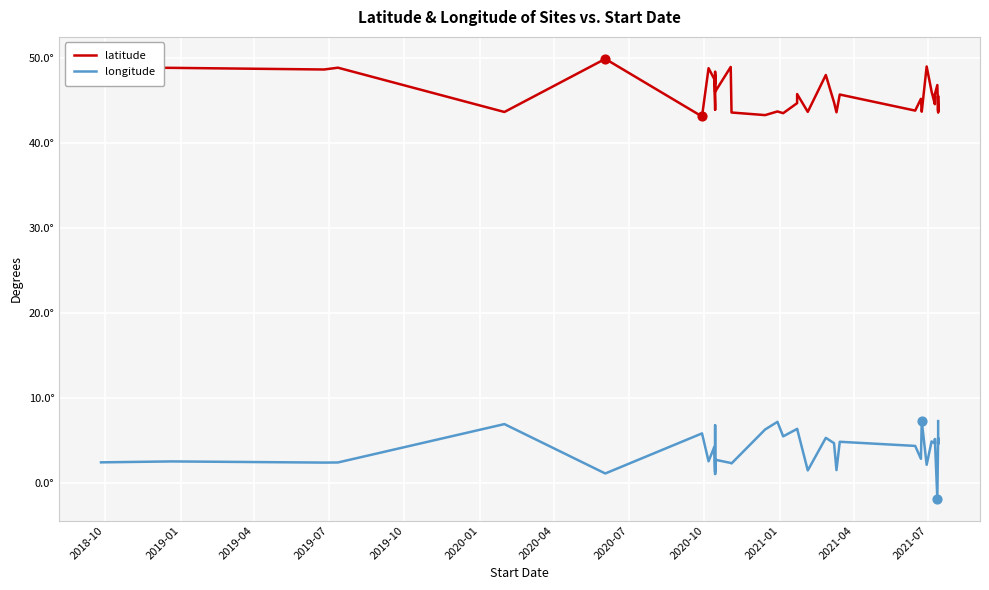

Which series contains the highest Y value?

latitude